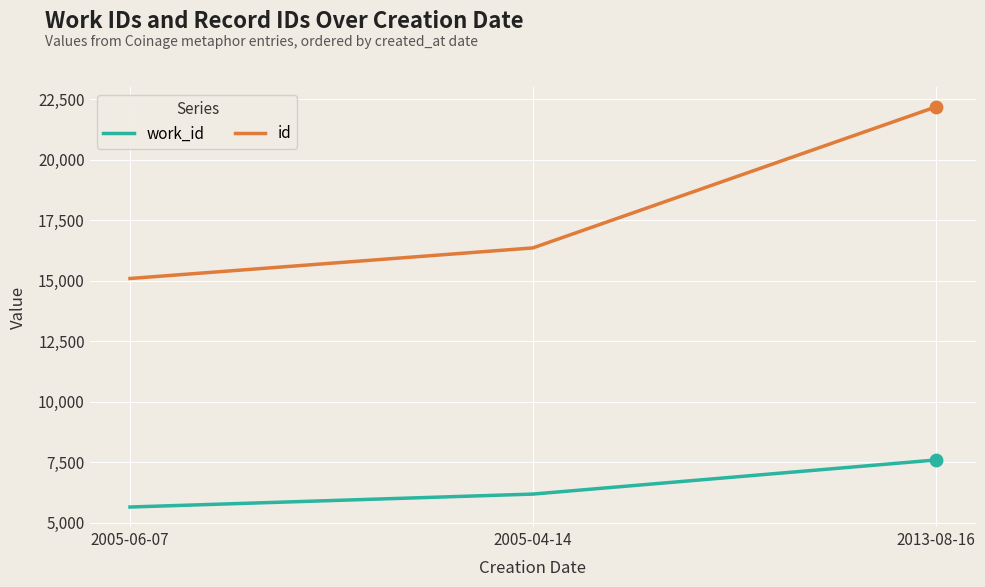

Is the value of work_id at 2005-04-14 greater than the value of id at 2005-04-14?

No